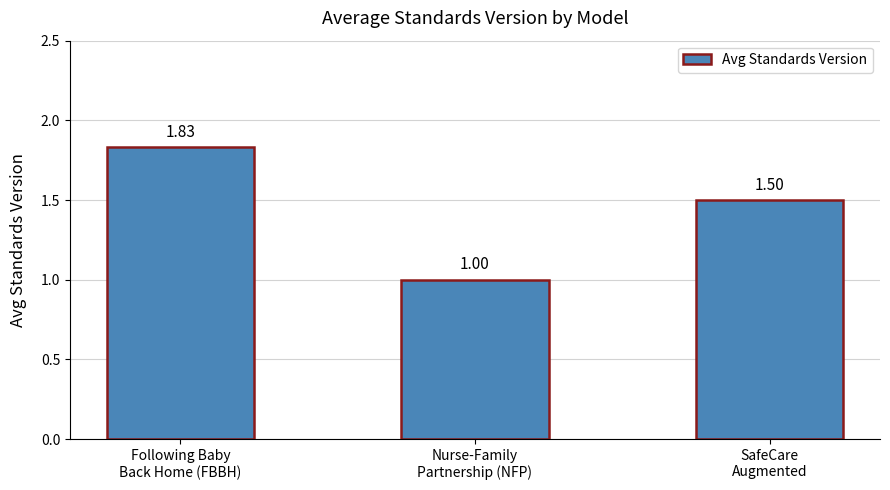

The value at Nurse-Family
Partnership (NFP) is 1.0. True or false?

True